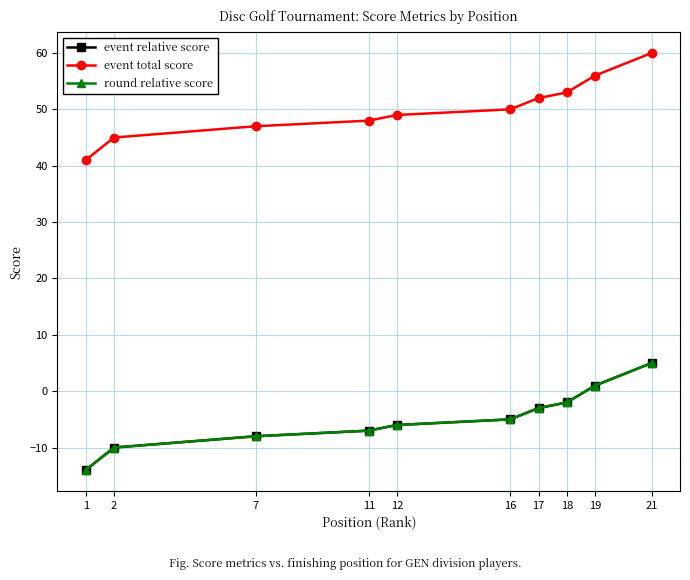

What is the total value across all series at 16?

40